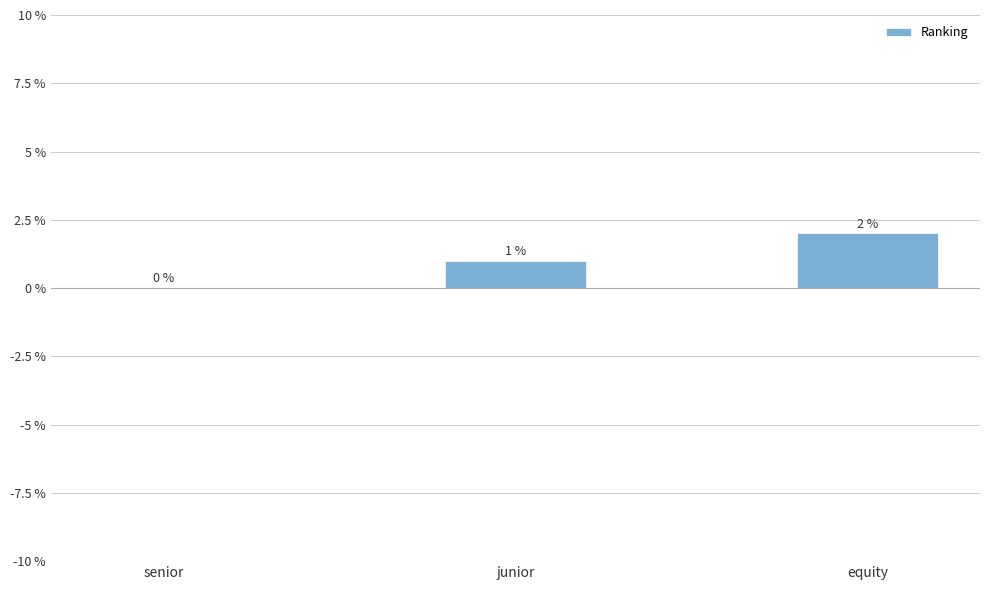

What is the change in value from senior to junior?

+1